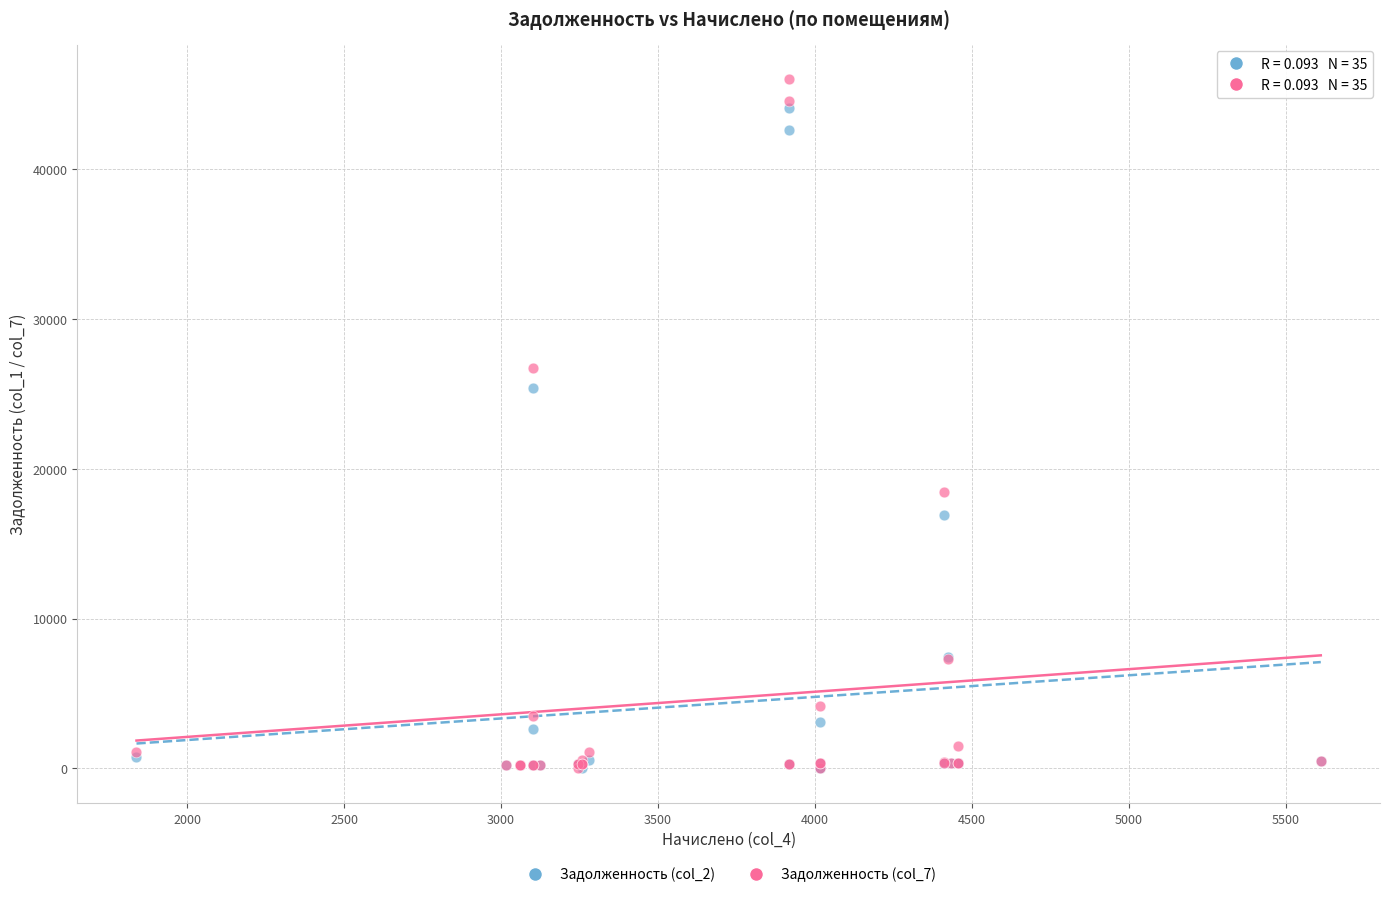

Which series has the widest spread of Y values?

Задолженность (col_7)